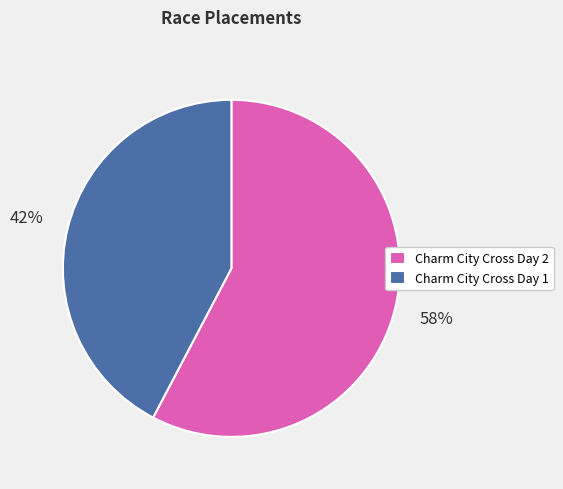

Is it true that Charm City Cross Day 1 is 42% of the pie?

True